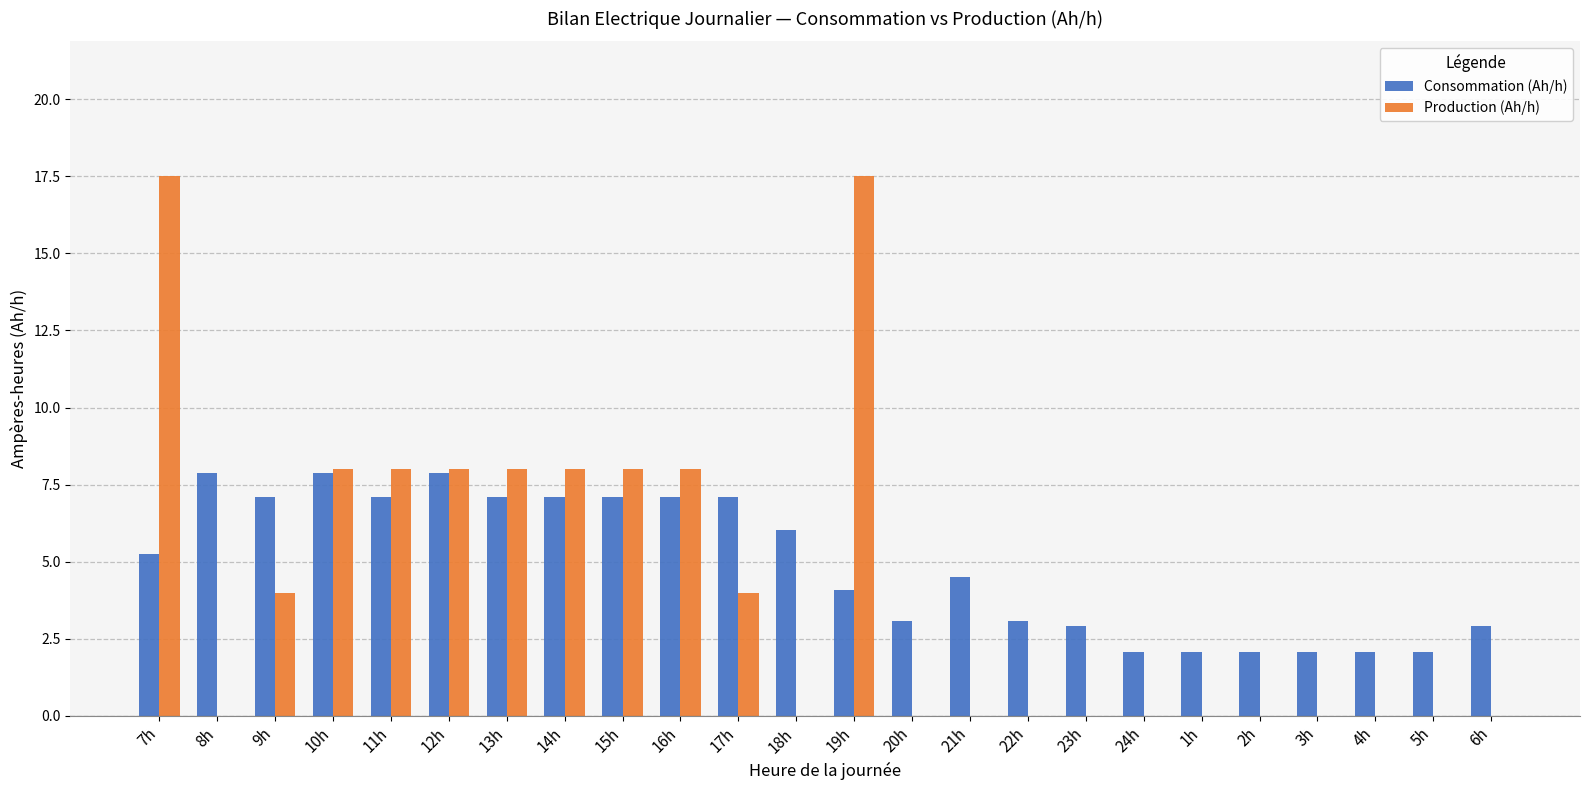

What is the highest value of the Production (Ah/h) series?

17.5